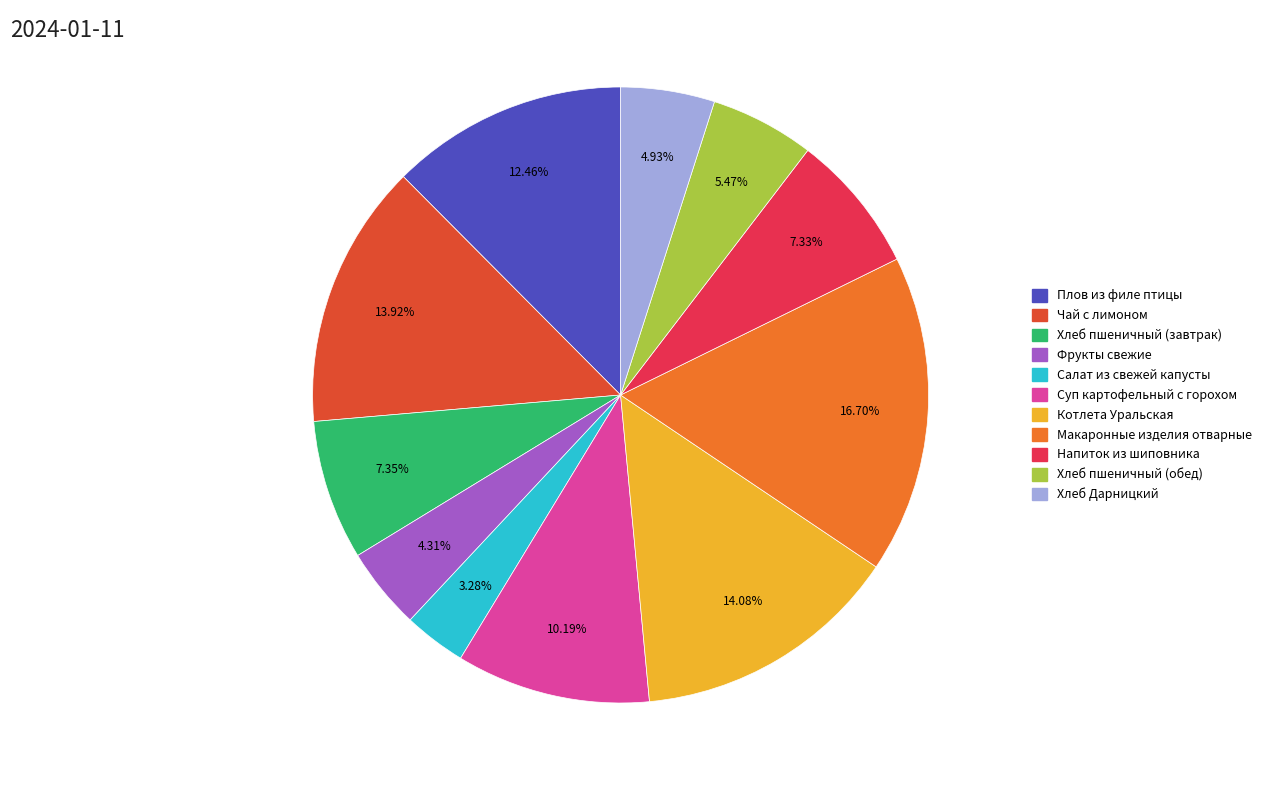

To the nearest percent, what is the combined percentage of Фрукты свежие and Хлеб пшеничный (завтрак)?

12%